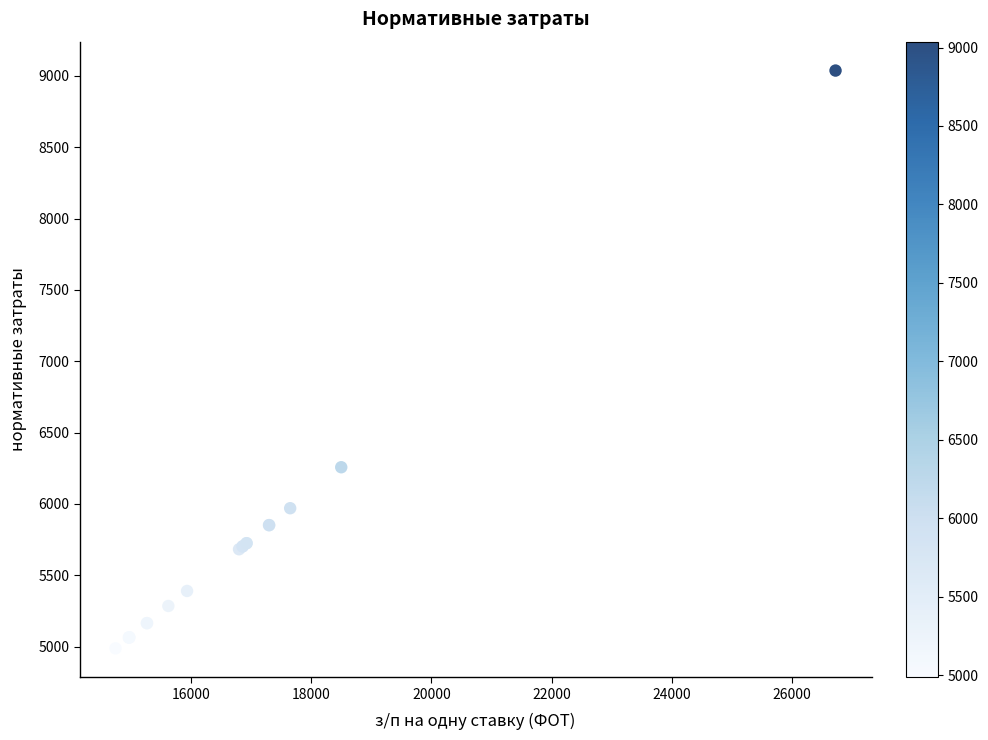

What Y value in the scatter plot is closest to 7012?

6256.7